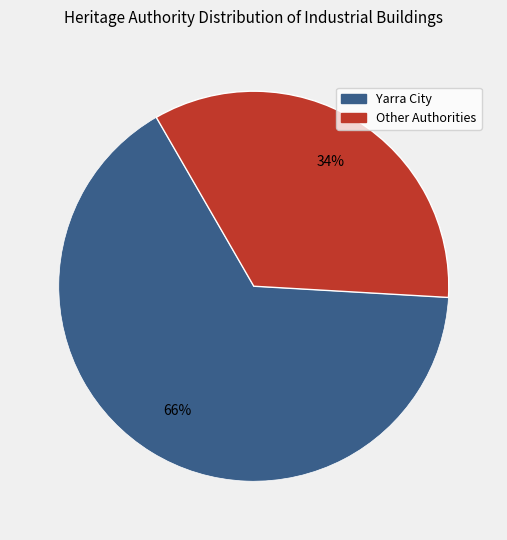

To the nearest percent, what is the average slice percentage?

50%